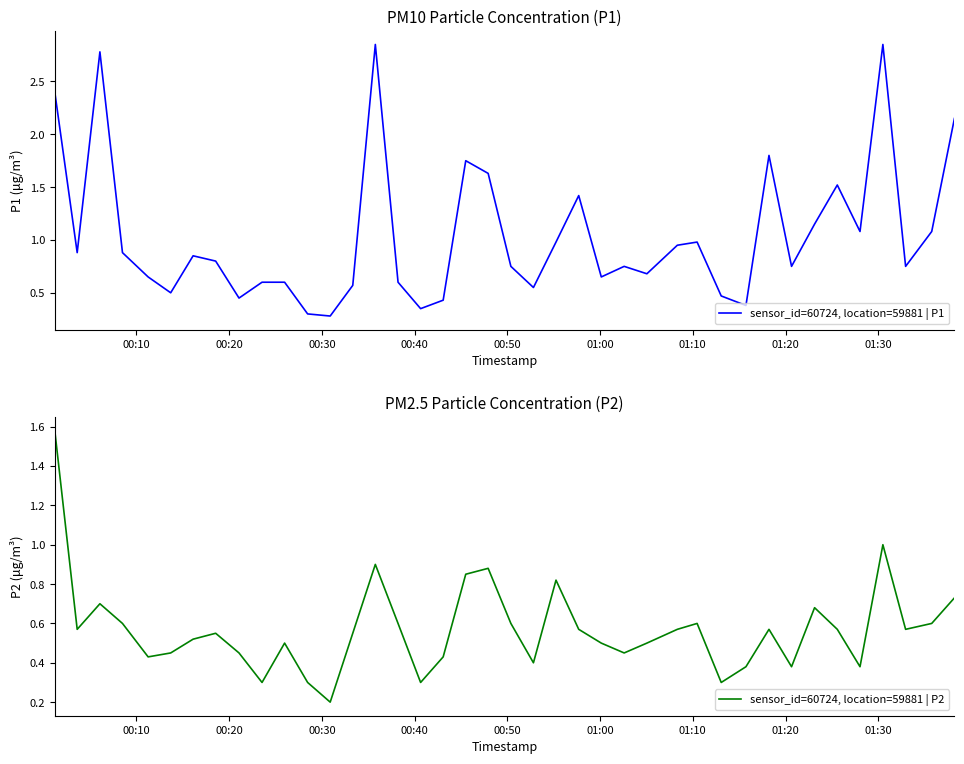

What is the minimum value shown in the chart?

0.2